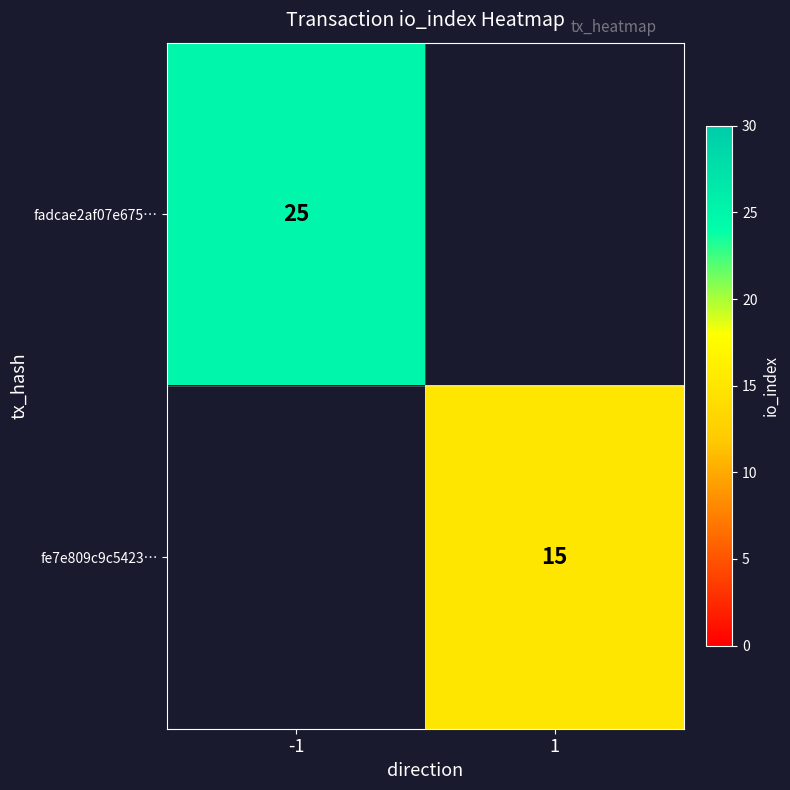

The value of fadcae2af07e675… at -1 is 25. True or false?

True